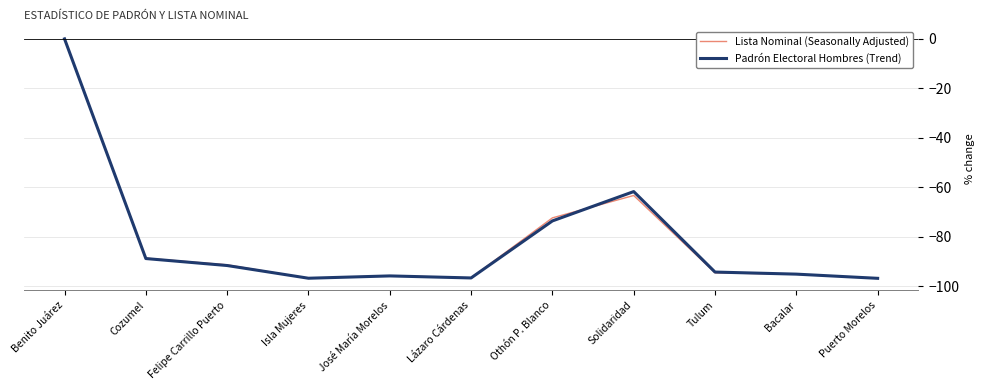

The value of Lista Nominal (Seasonally Adjusted) at Puerto Morelos is -43.6. True or false?

False